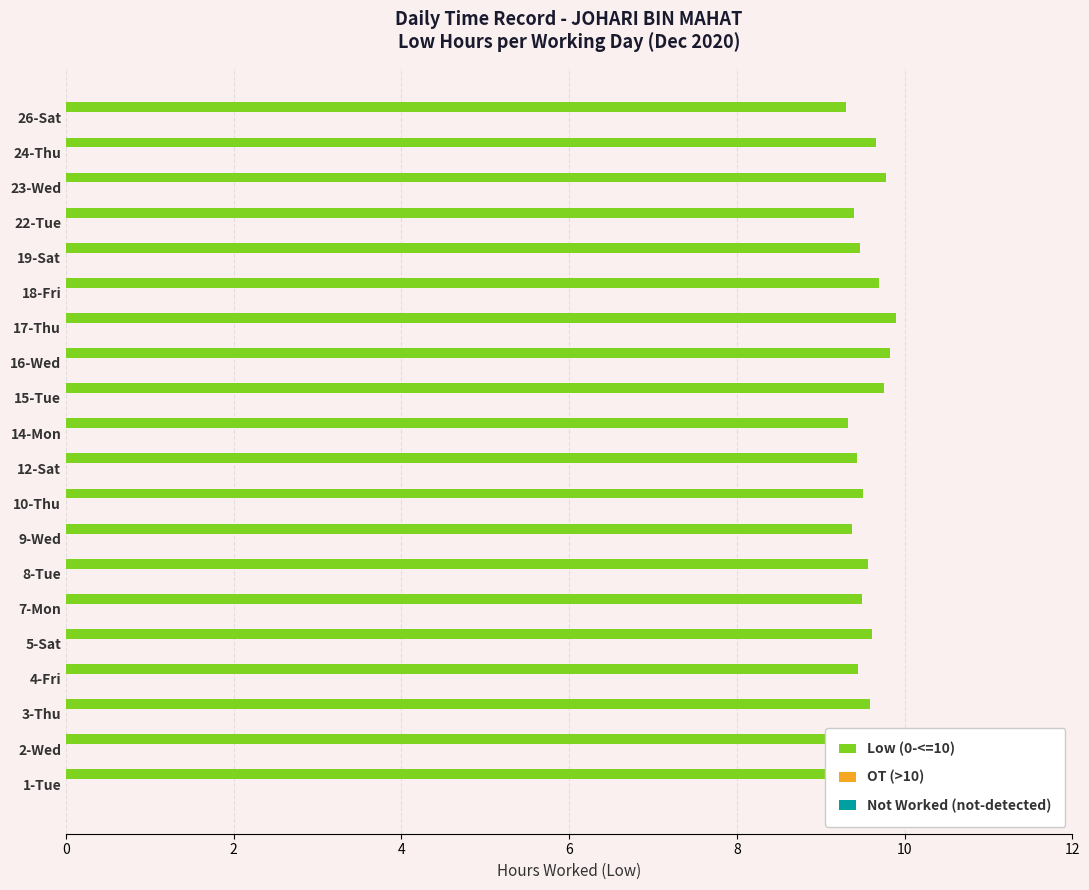

Are the bars grouped side by side (vs. stacked)?

No